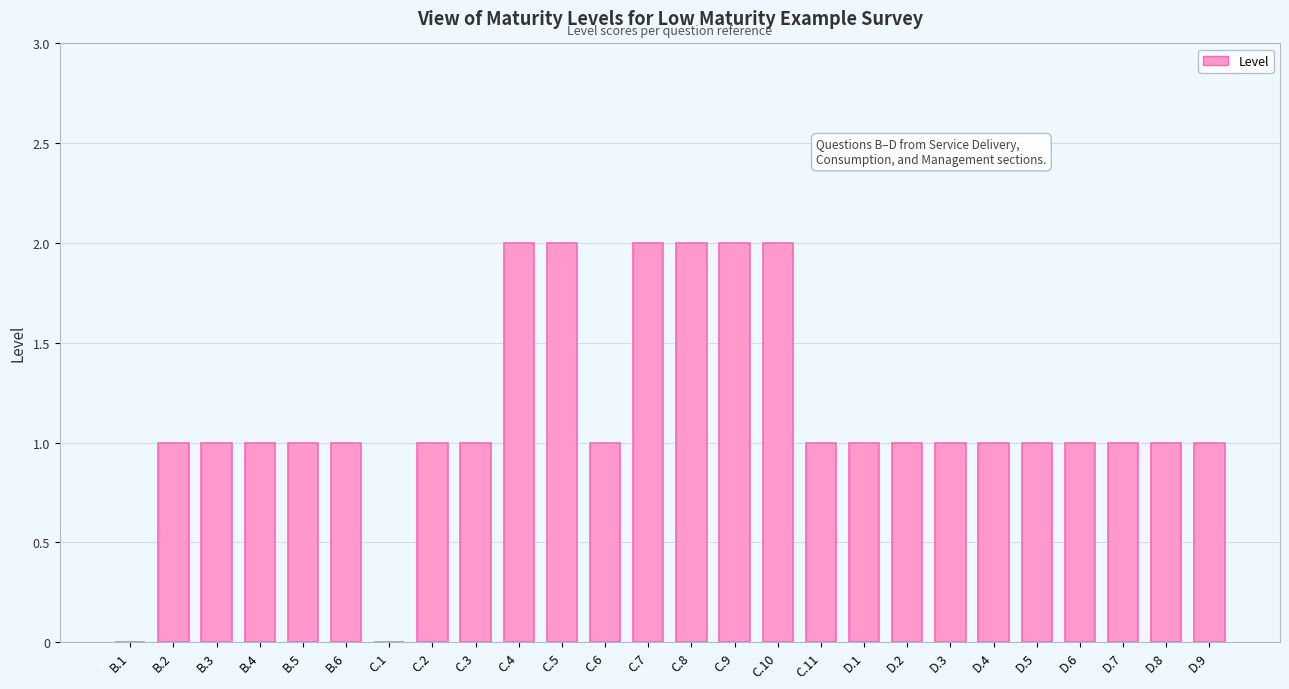

How many data points does each series have?

26